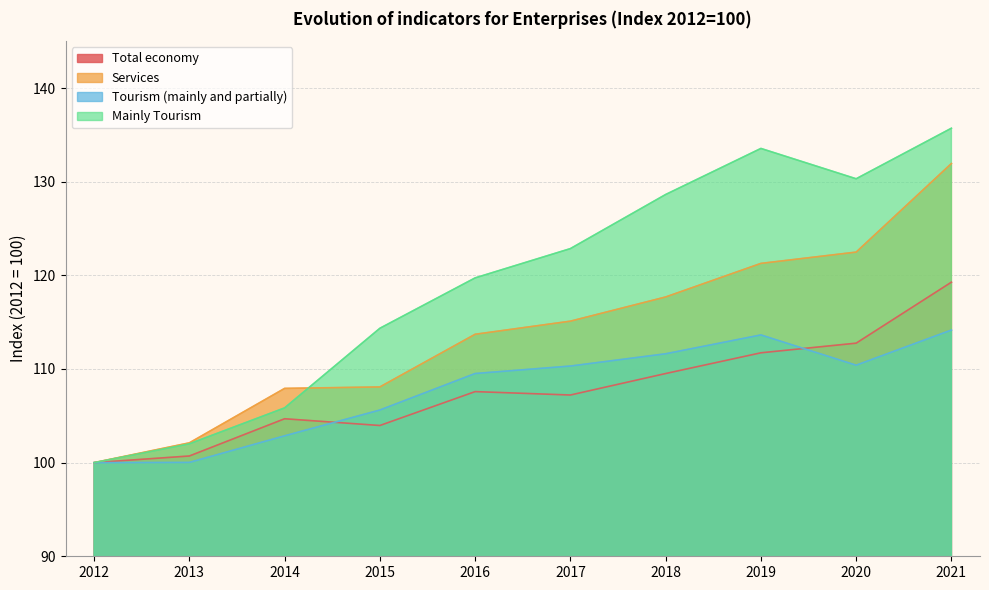

Is it true that Tourism (mainly and partially) equals 57.7 at 2013?

False